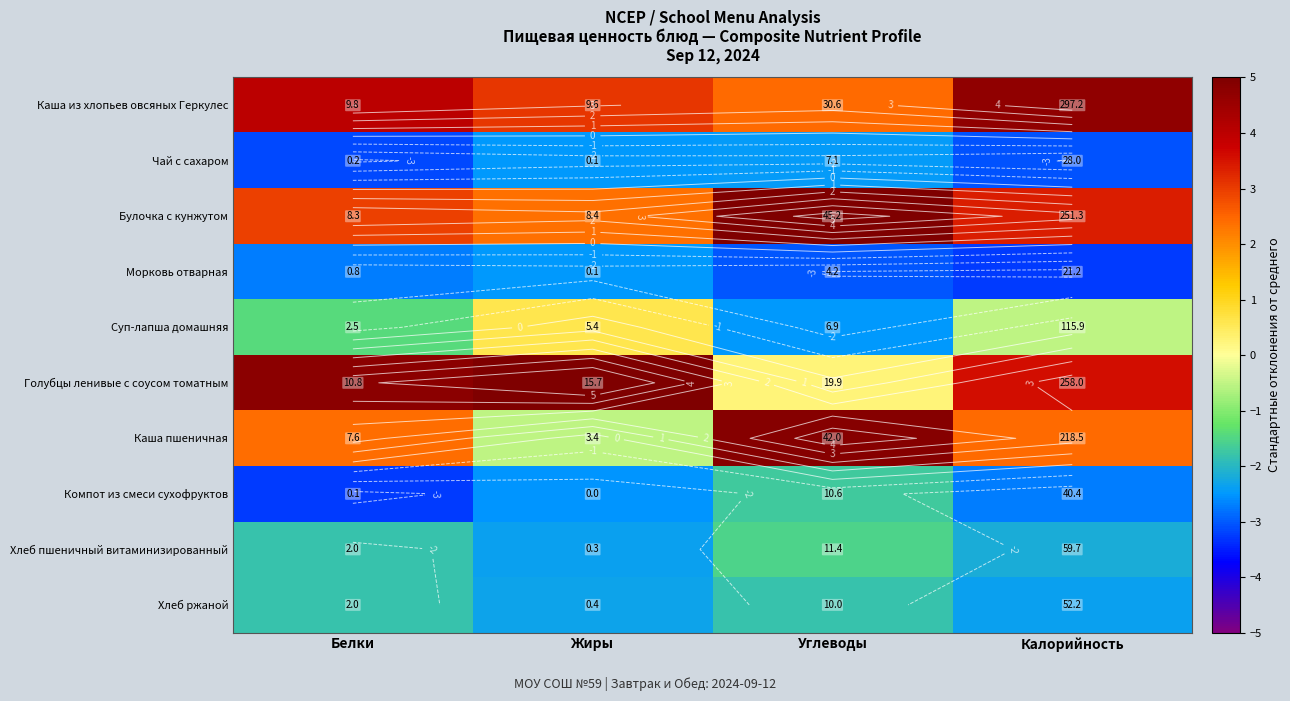

Rank the series by their maximum value, from highest to lowest.

Голубцы ленивые с соусом томатным, Булочка с кунжутом, Каша пшеничная, Каша из хлопьев овсяных Геркулес, Суп-лапша домашняя, Хлеб пшеничный витаминизированный, Компот из смеси сухофруктов, Хлеб ржаной, Чай с сахаром, Морковь отварная